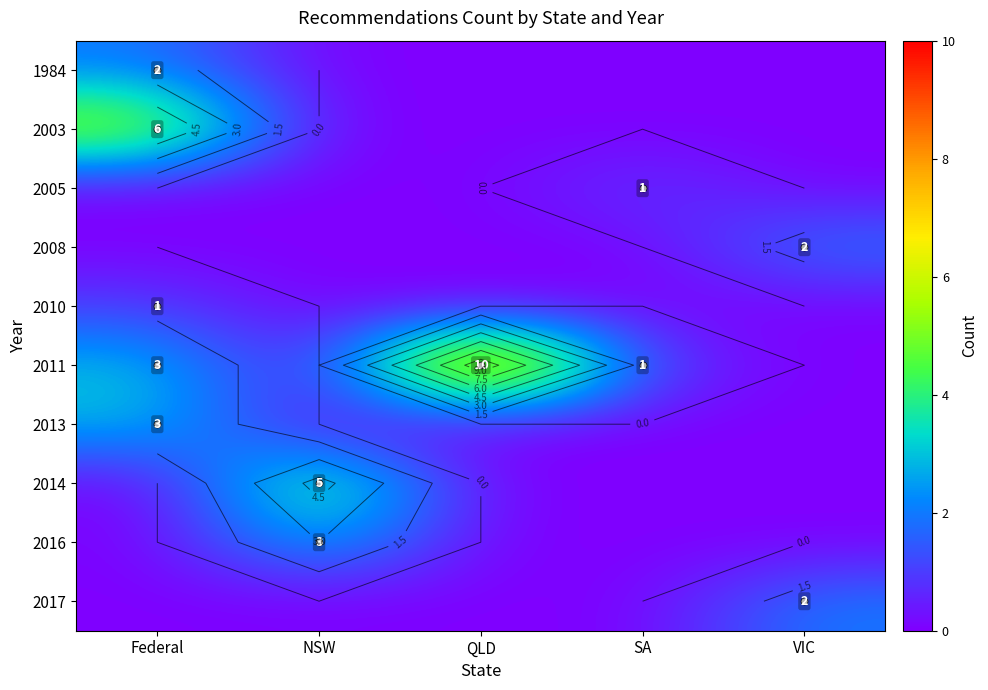

Between SA and NSW, which is larger?

SA